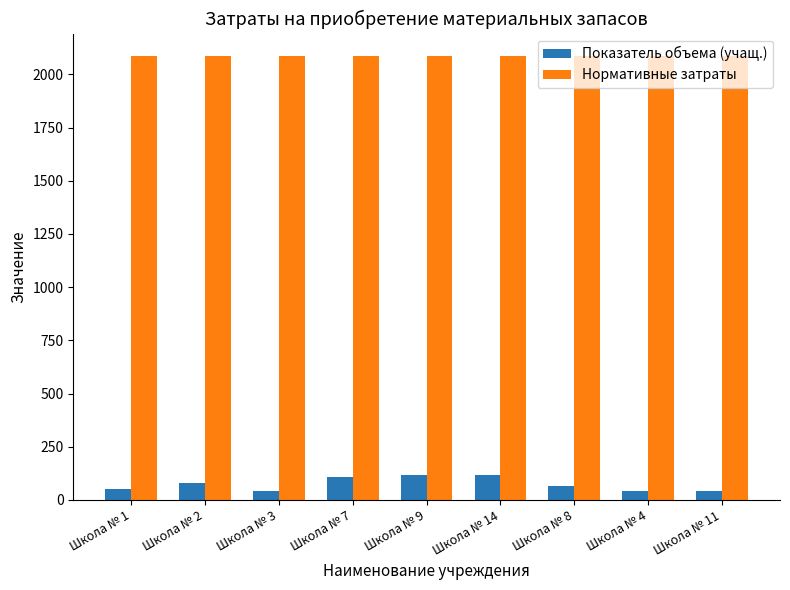

List the series in order of their peak value, highest first.

Нормативные затраты, Показатель объема (учащ.)